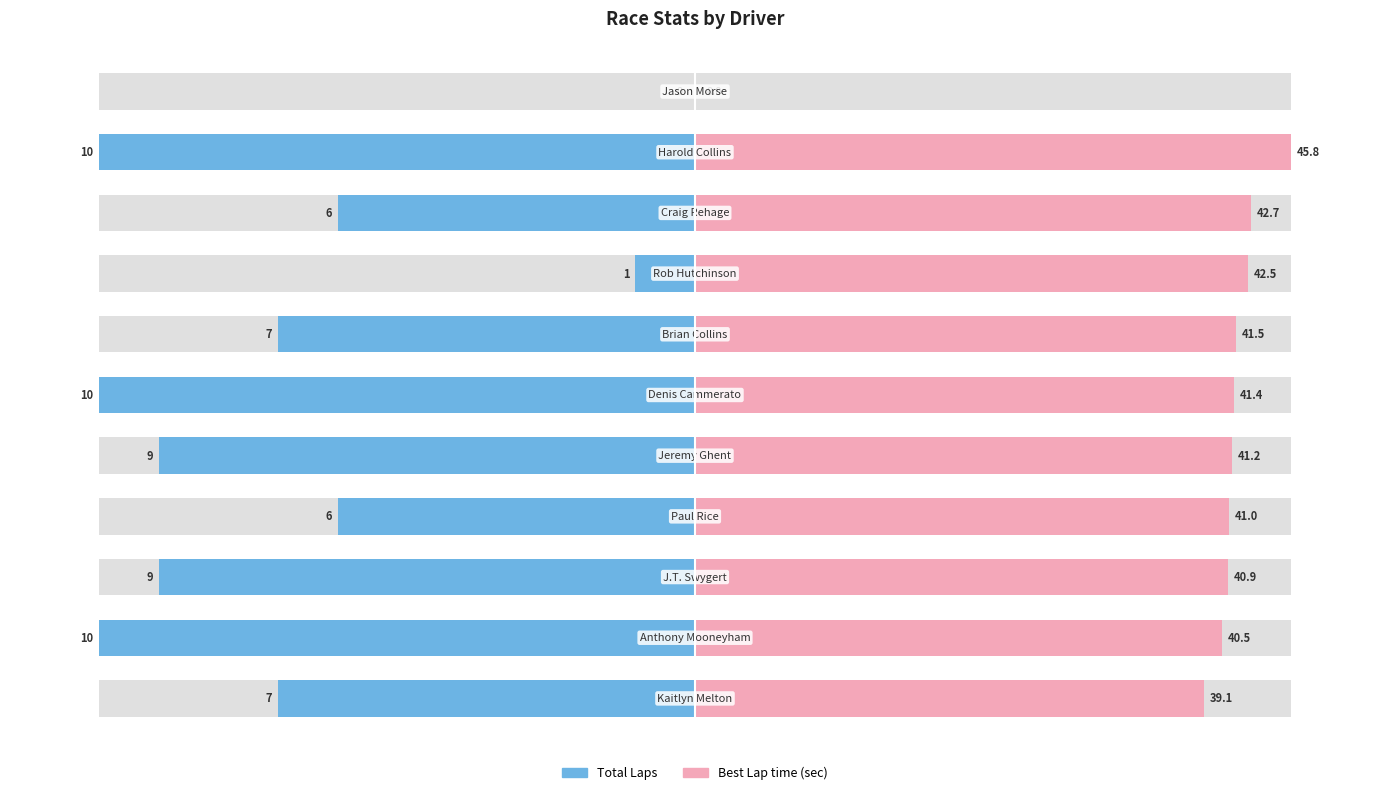

At how many categories does at least one series exceed -22?

11